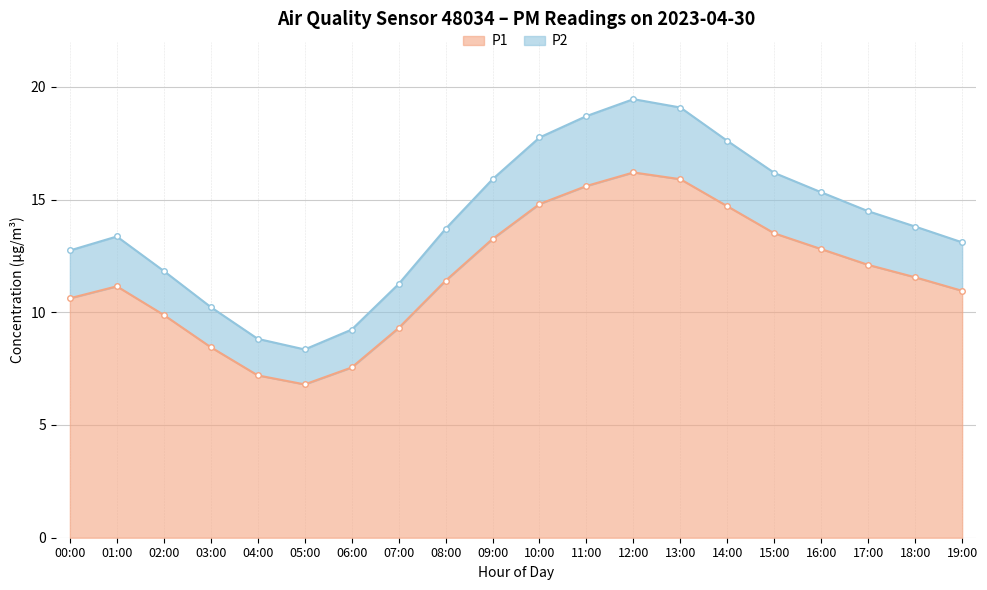

Where is the first local maximum for P1?

01:00